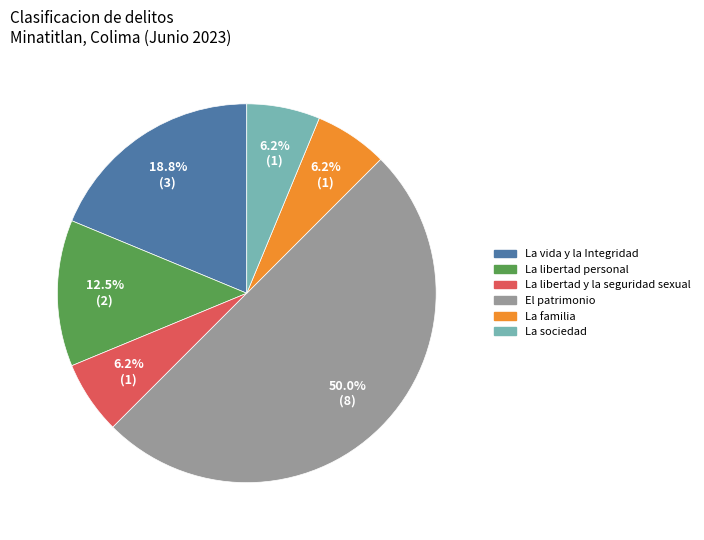

To the nearest percent, what percentage of the pie is La vida y la Integridad?

19%